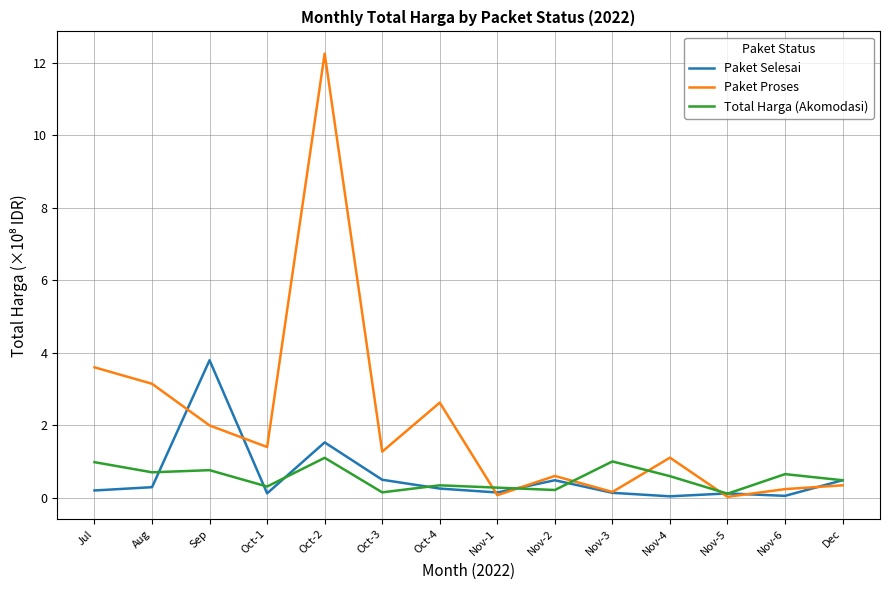

Is it true that Total Harga (Akomodasi) equals 0.2 at Nov-2?

True